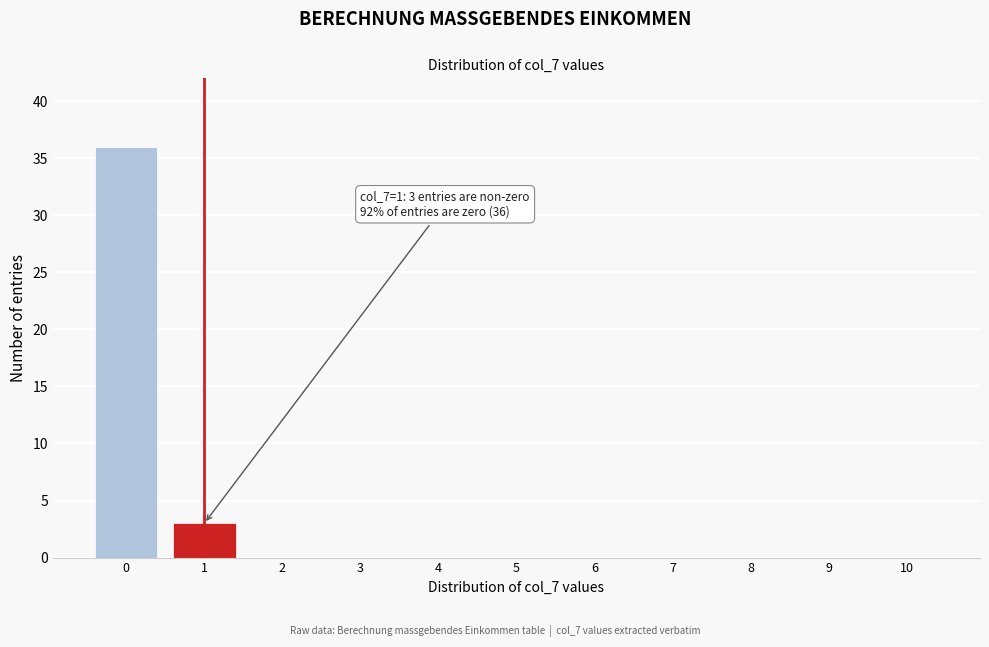

Reading right to left, what are all the values shown in this chart?

10=0	9=0	8=0	7=0	6=0	5=0	4=0	3=0	2=0	1=3	0=36